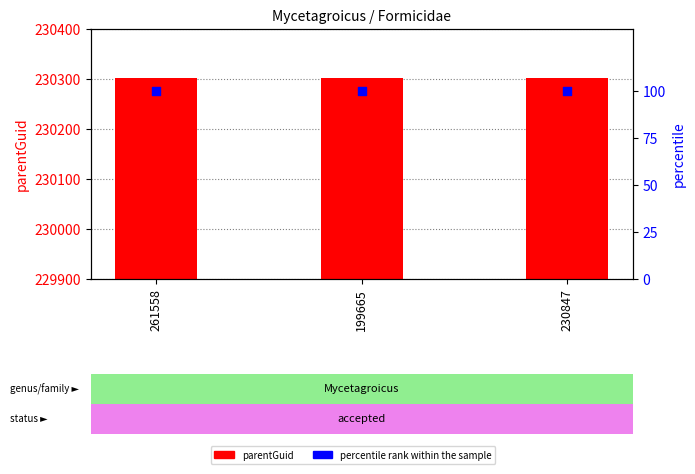

Which series has the largest total across all categories?

parentGuid